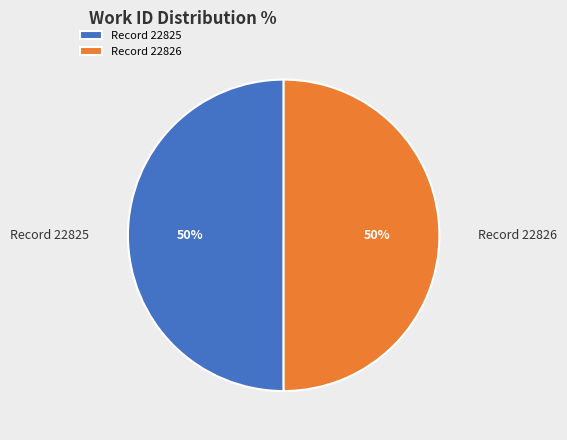

To the nearest percent, what is the average slice percentage?

50%